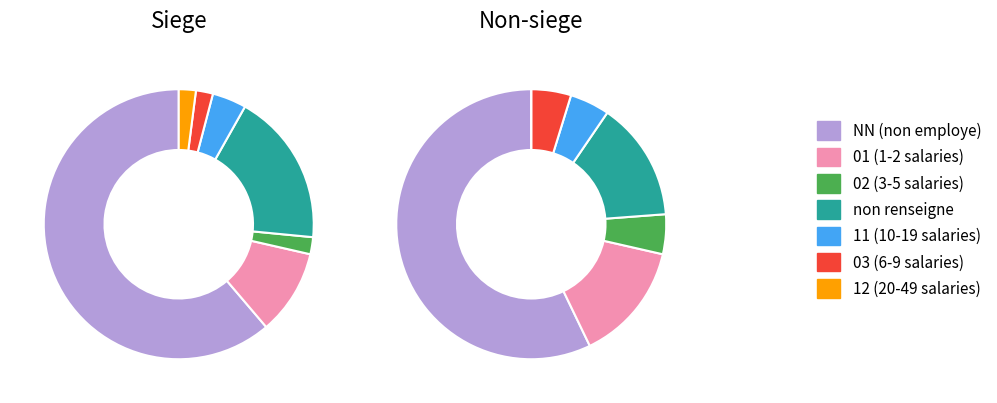

Between 03 and 12, which is larger?

03